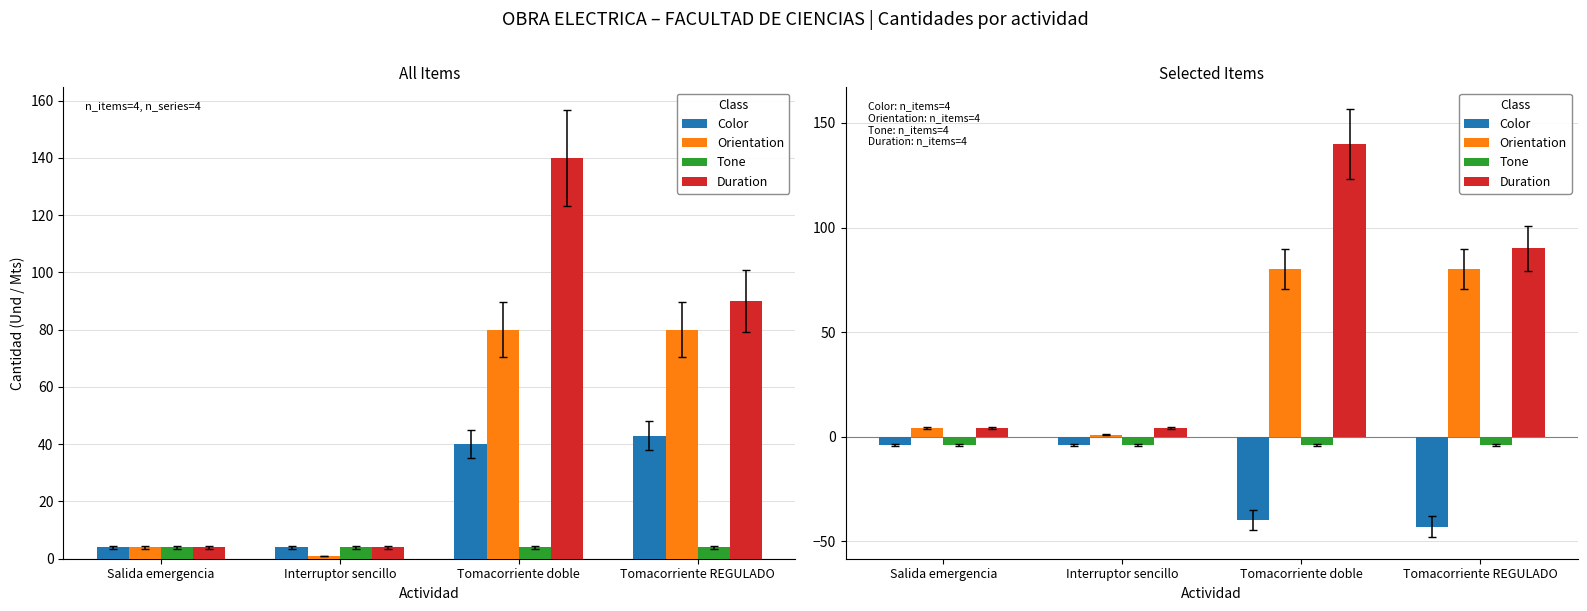

Reading left to right, transcribe all the data shown in this chart.

Color: Salida emergencia=-4	Interruptor sencillo=-4	Tomacorriente doble=-40	Tomacorriente REGULADO=-43
Orientation: Salida emergencia=4	Interruptor sencillo=1	Tomacorriente doble=80	Tomacorriente REGULADO=80
Tone: Salida emergencia=-4	Interruptor sencillo=-4	Tomacorriente doble=-4	Tomacorriente REGULADO=-4
Duration: Salida emergencia=4	Interruptor sencillo=4	Tomacorriente doble=140	Tomacorriente REGULADO=90